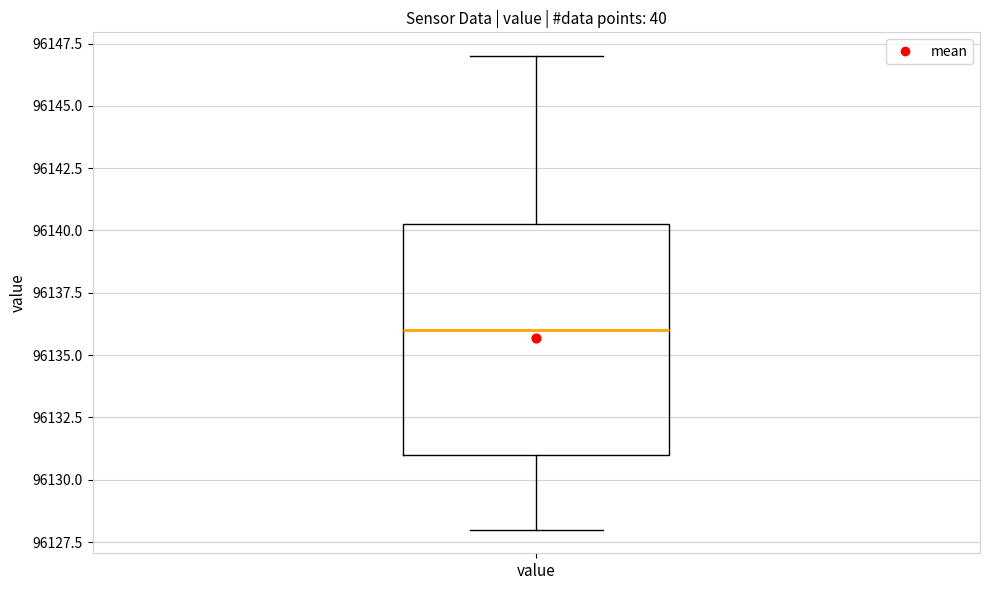

Where is the lower edge of the box for value on the y-axis? The values are not printed on the chart, so give them approximately, as read against the axis.

96131.0